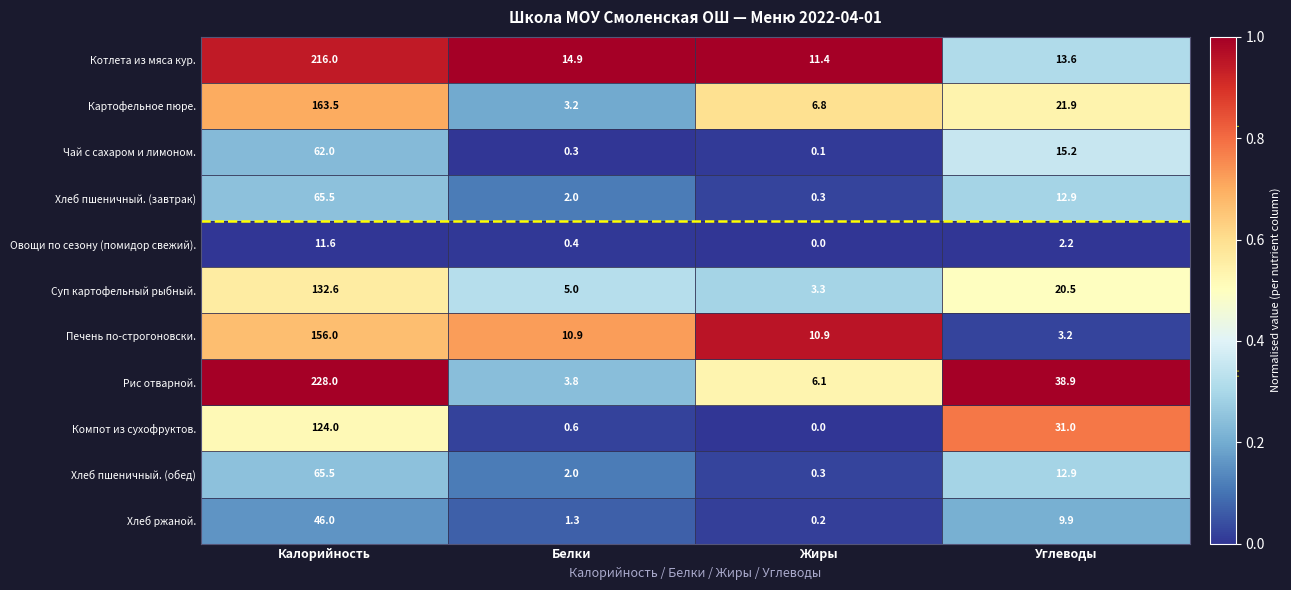

At how many categories does at least one series exceed 0?

4